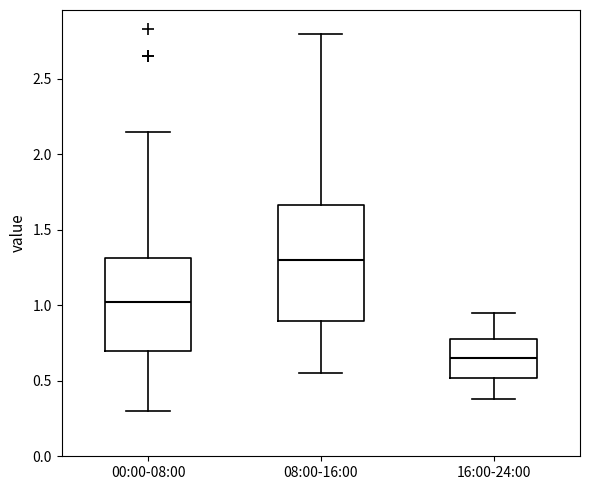

Reading left to right, read every box against the y-axis: the position of its median line, the range the box covers, and the ends of its whiskers. The values are not printed on the chart, so give them approximately, as read against the axis.

00:00-08:00: median 1.05, box 0.70 to 1.30, whiskers 0.30 to 2.15
08:00-16:00: median 1.30, box 0.90 to 1.65, whiskers 0.55 to 2.80
16:00-24:00: median 0.65, box 0.50 to 0.80, whiskers 0.40 to 0.95